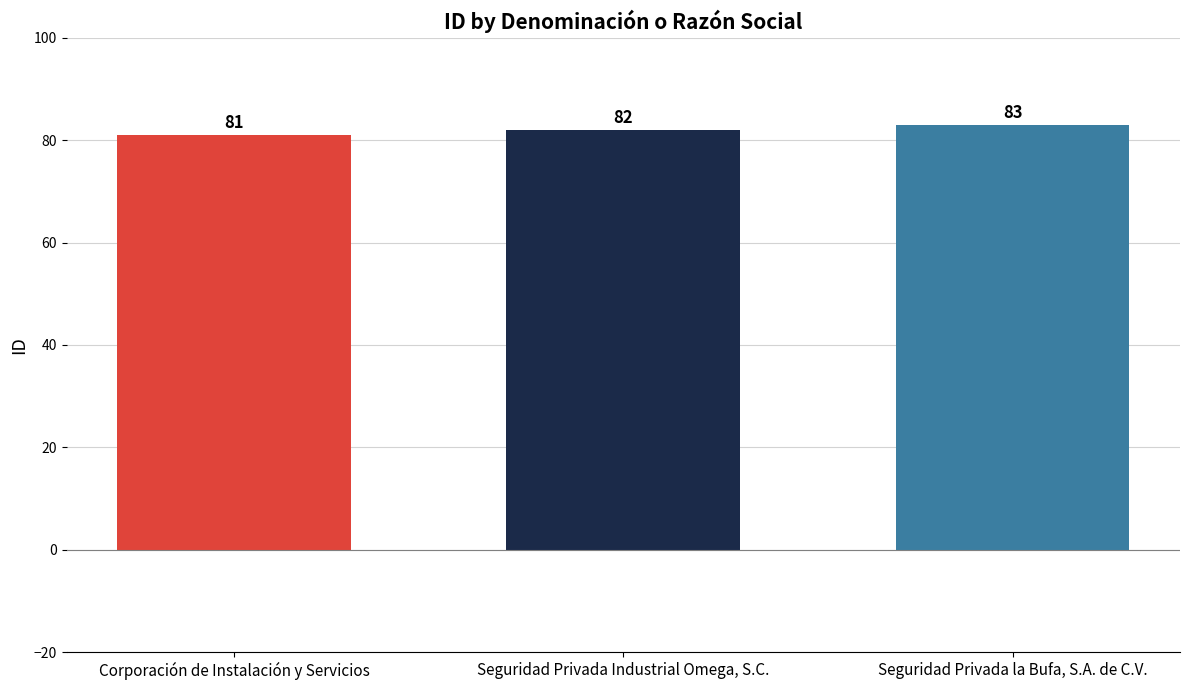

Does the chart contain stacked bars?

No